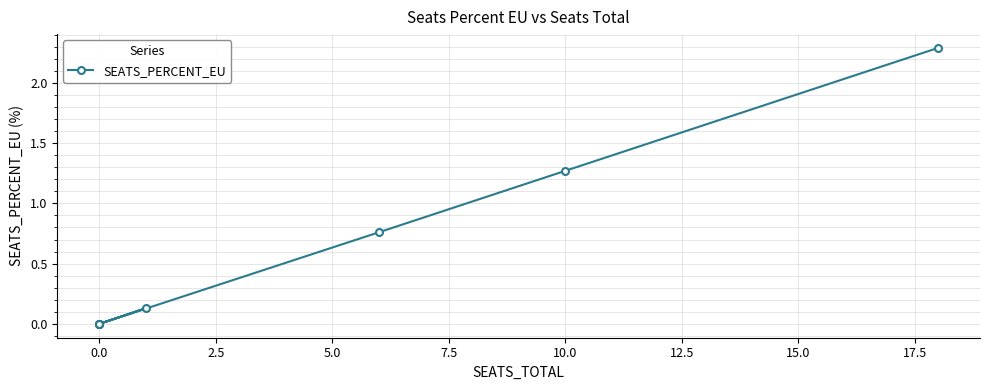

The value at 0.0 is -1.4. True or false?

False